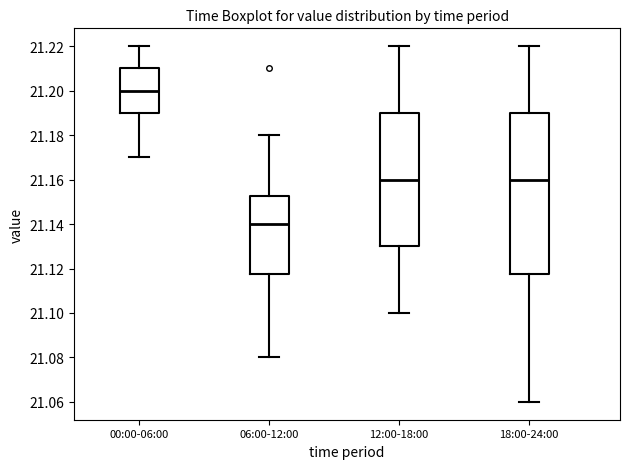

Which box has the lowest median line?

06:00-12:00